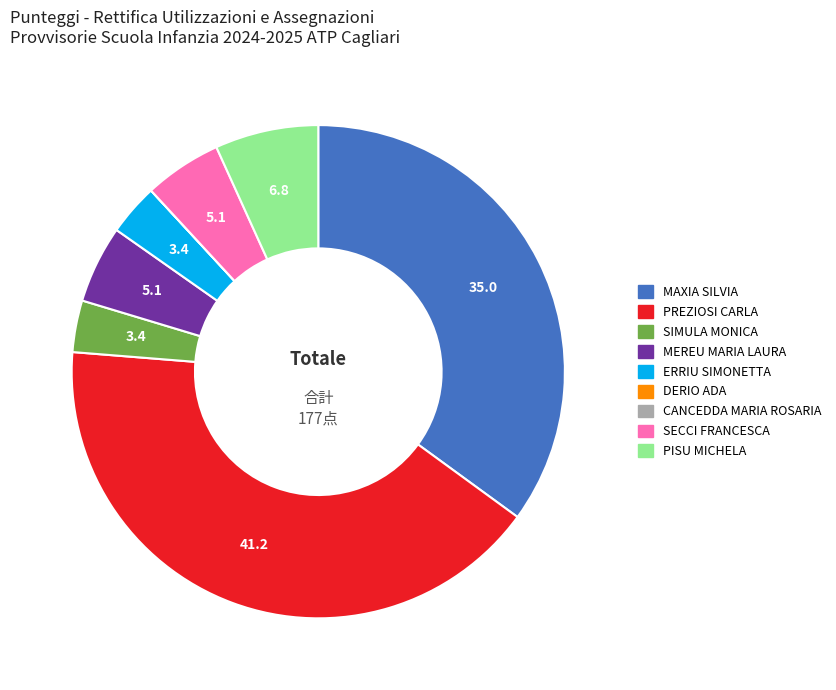

Is the sum of SECCI FRANCESCA and MEREU MARIA LAURA greater than half?

No